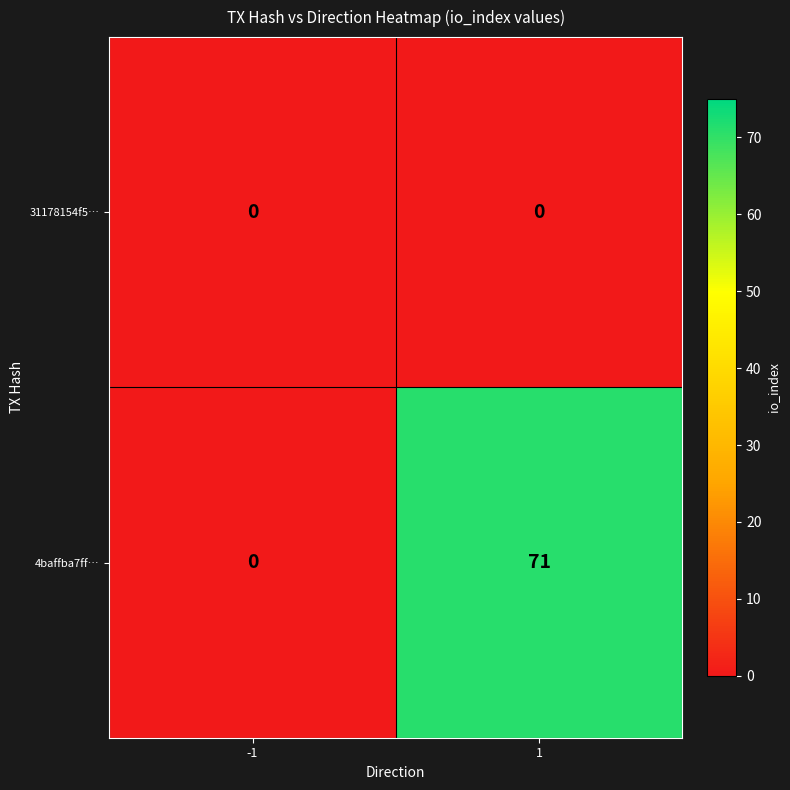

Reading right to left, extract all data points from this chart.

31178154f5…: 1=0	-1=0
4baffba7ff…: 1=71	-1=0